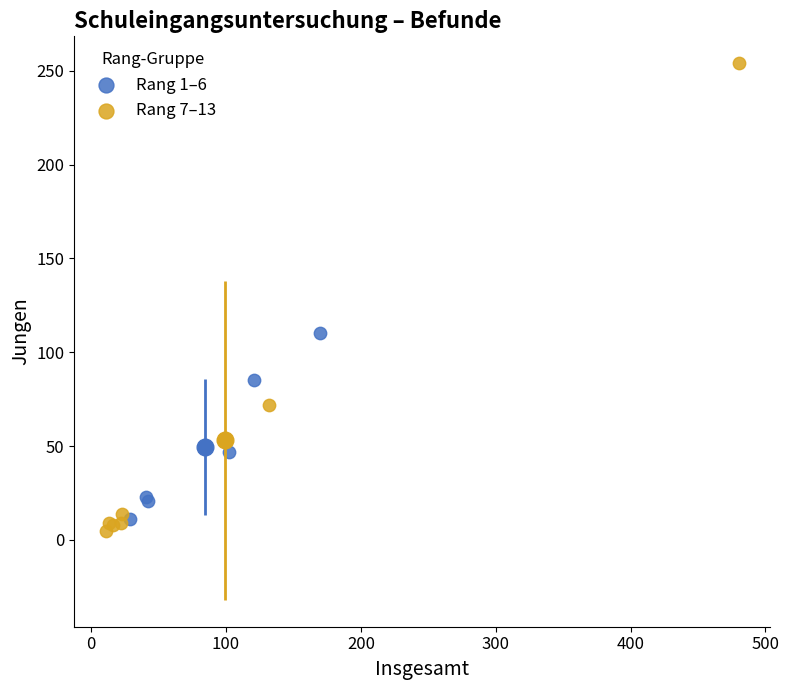

Which series contains the highest Y value?

Rang 7–13